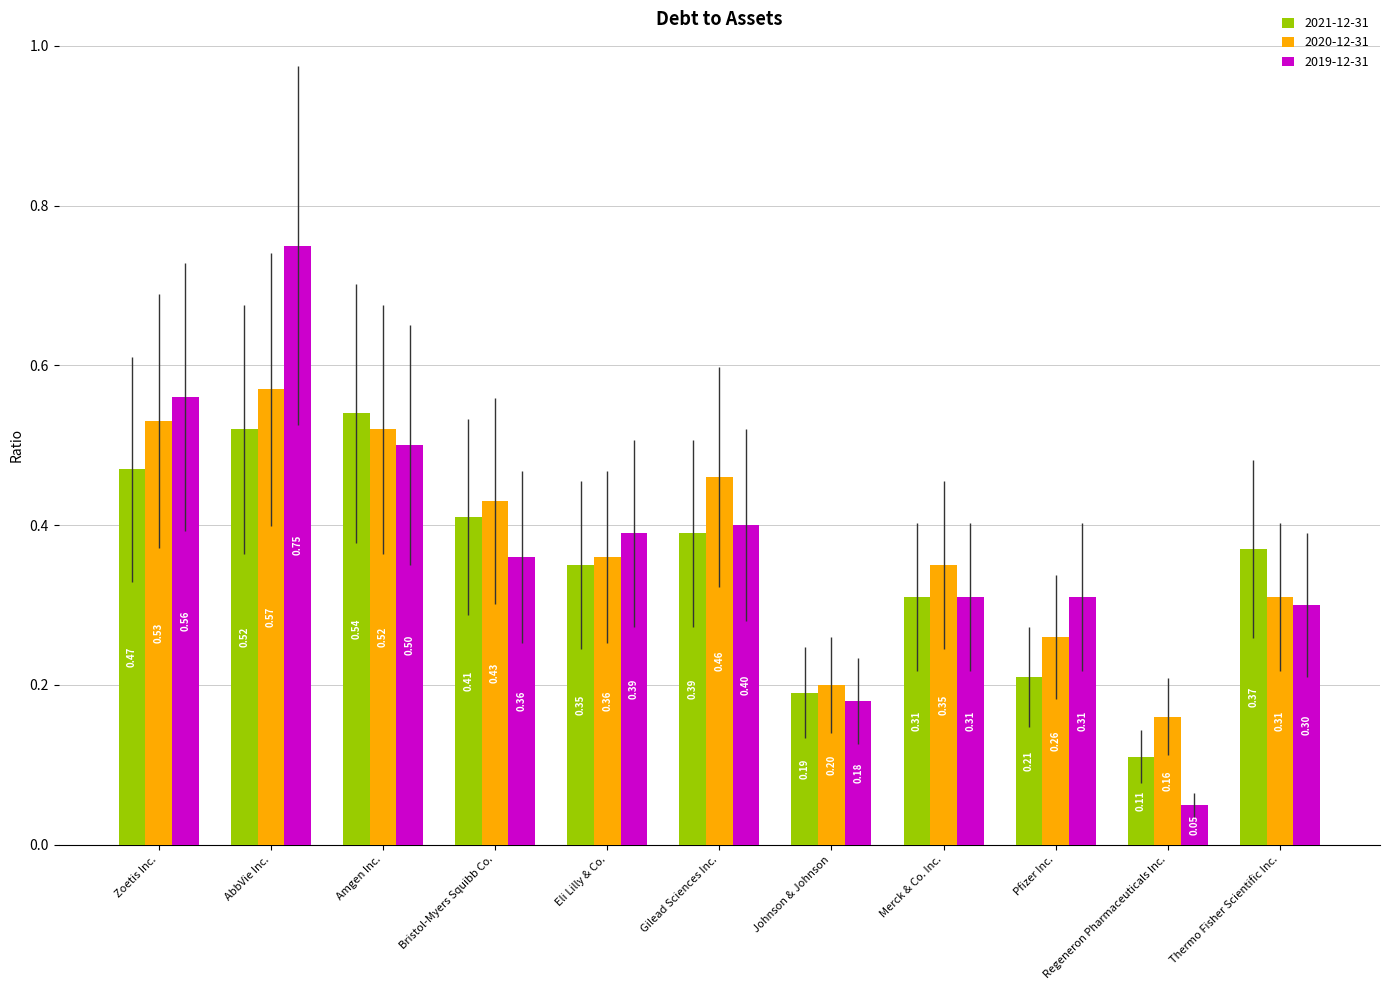

What is the label of the 6th bar from the right?

Gilead Sciences Inc.